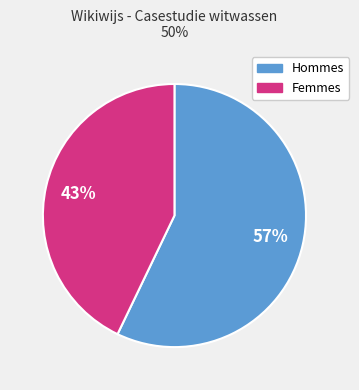

Is there a majority slice in this chart?

Yes